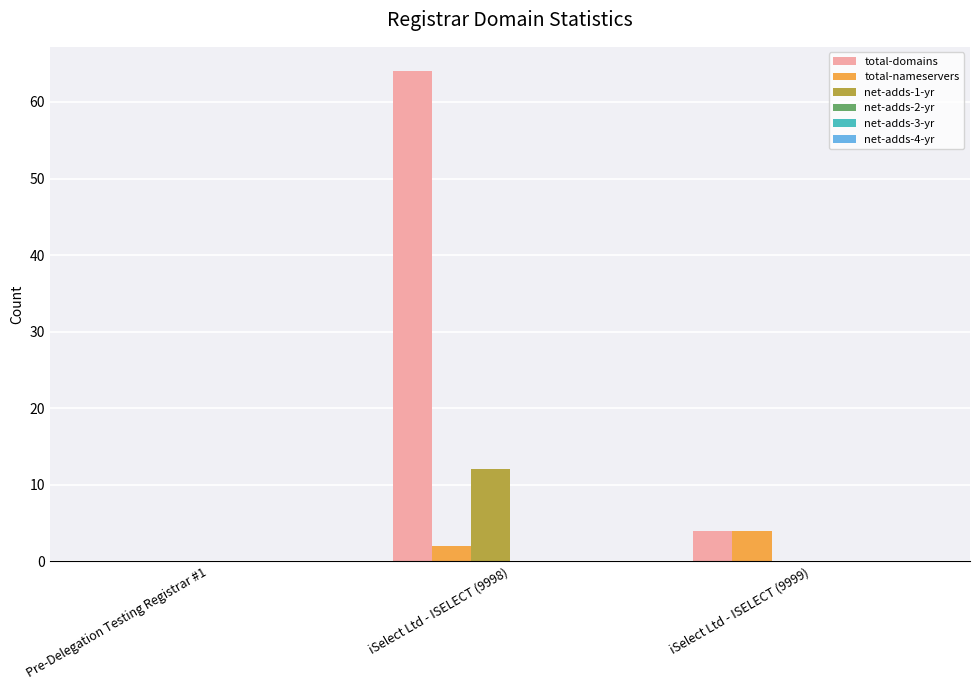

What is the sum of all net-adds-1-yr values?

12